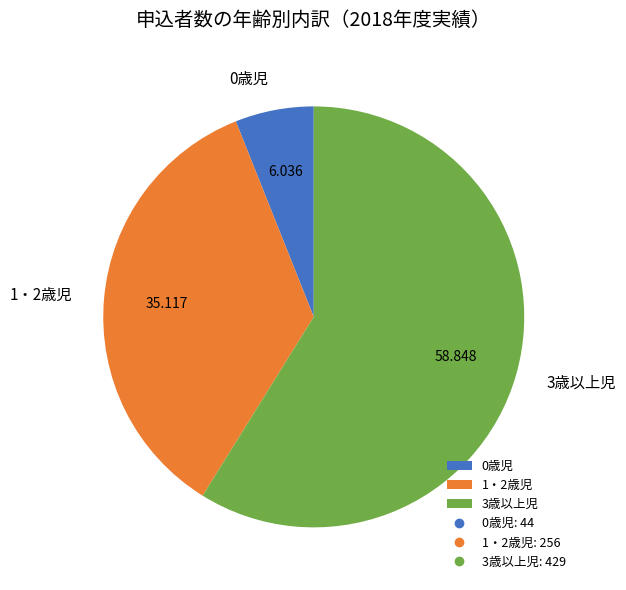

What is the largest slice in the pie chart?

3歳以上児